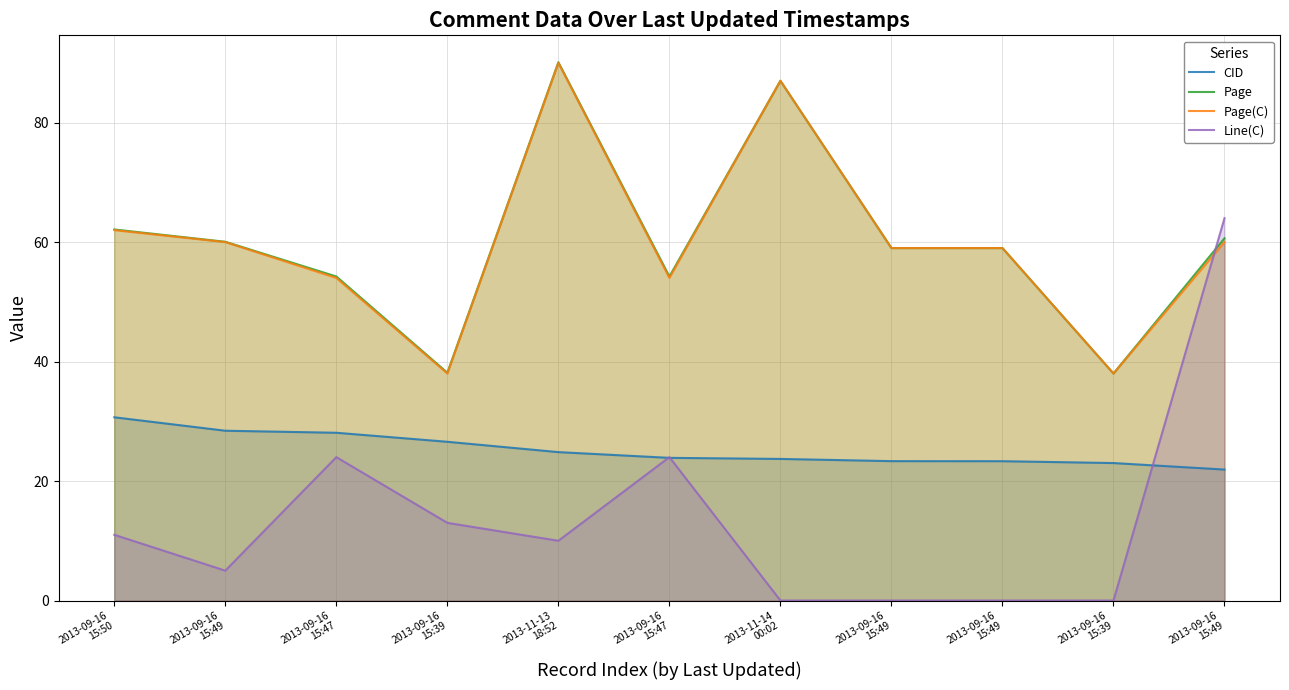

Reading right to left, what are all the values shown in this chart?

CID: 21.9	23.0	23.3	23.3	23.7	23.9	24.8	26.6	28.1	28.4	30.7
Page: 60.6	38.0	59.0	59.0	87.0	54.2	90.1	38.1	54.2	60.0	62.1
Page(C): 60.0	38.0	59.0	59.0	87.0	54.0	90.0	38.0	54.0	60.0	62.0
Line(C): 64.0	0.0	0.0	0.0	0.0	24.0	10.0	13.0	24.0	5.0	11.0